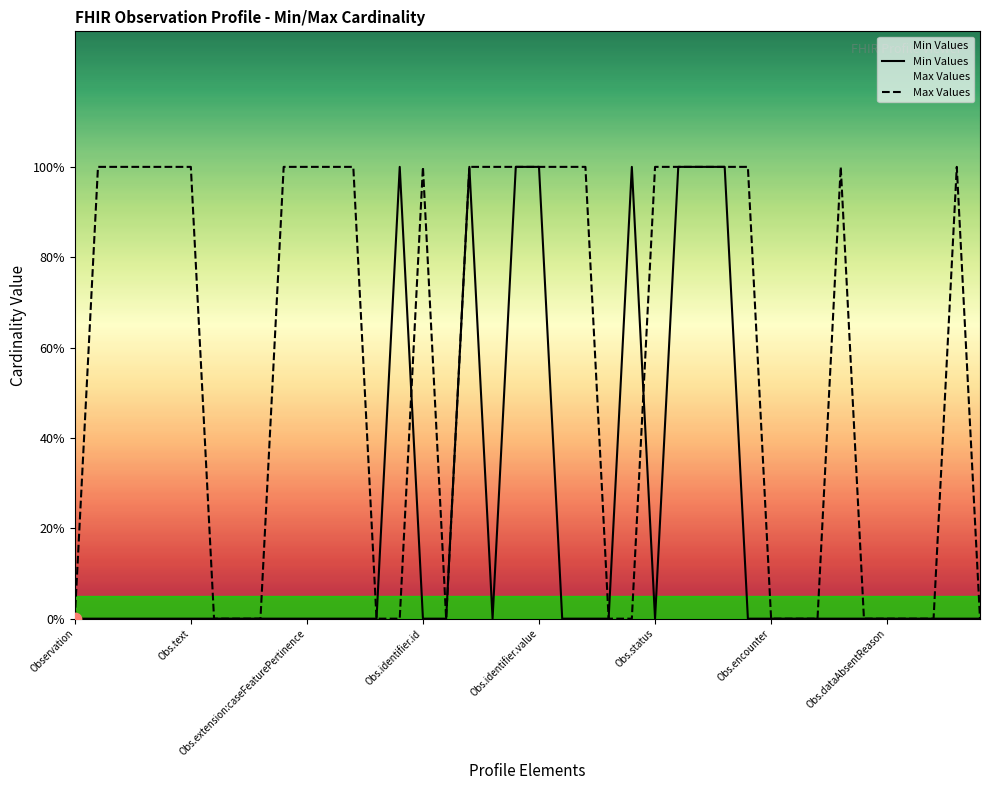

What are all the series names shown in the legend?

Min Values, Max Values